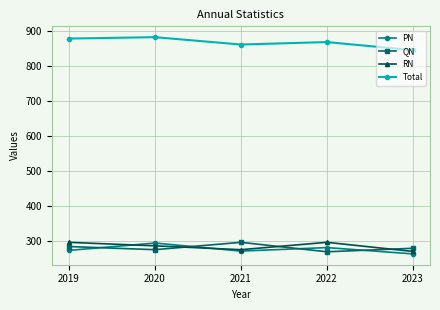

The PN series shows 453 at 2021. True or false?

False